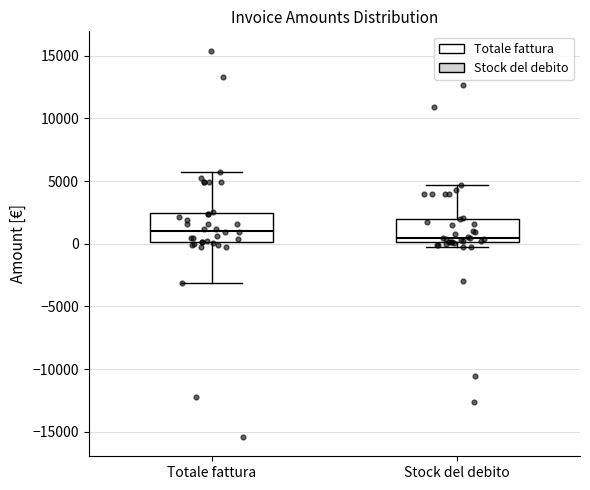

Which box's median line is the highest?

Totale fattura